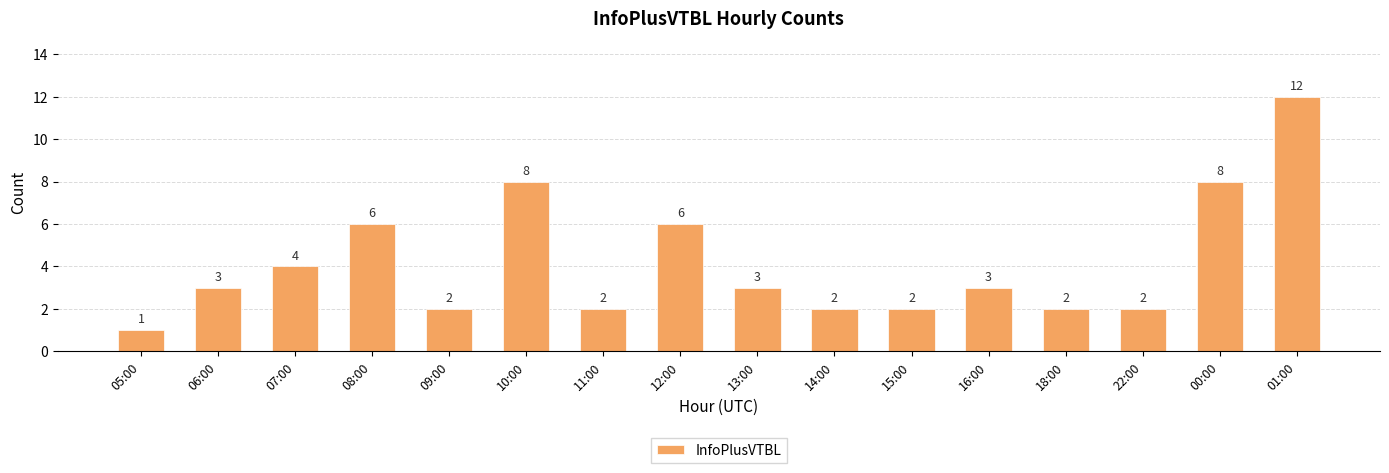

How many bars are there in total?

16